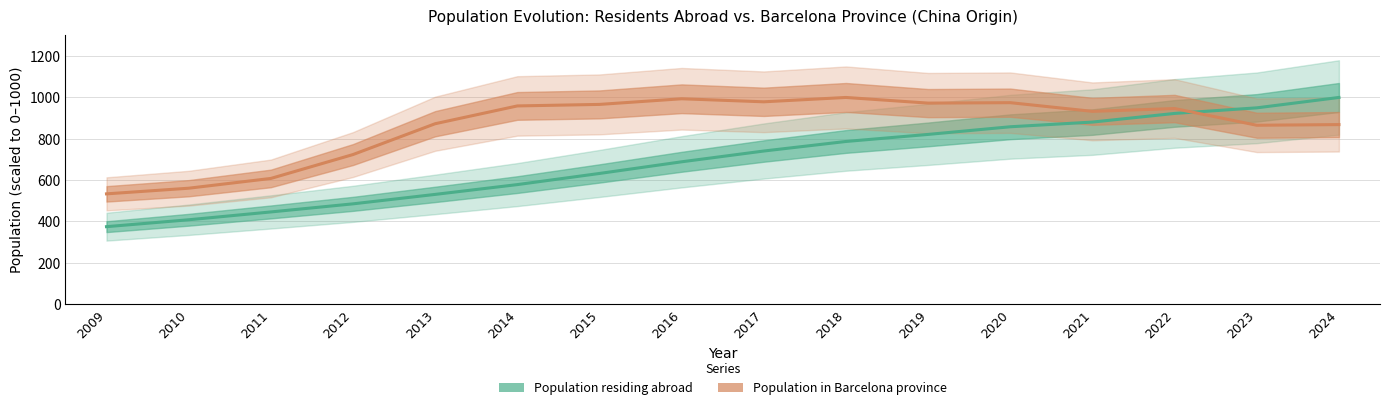

Which series has the widest spread of values?

Population residing abroad (scaled)